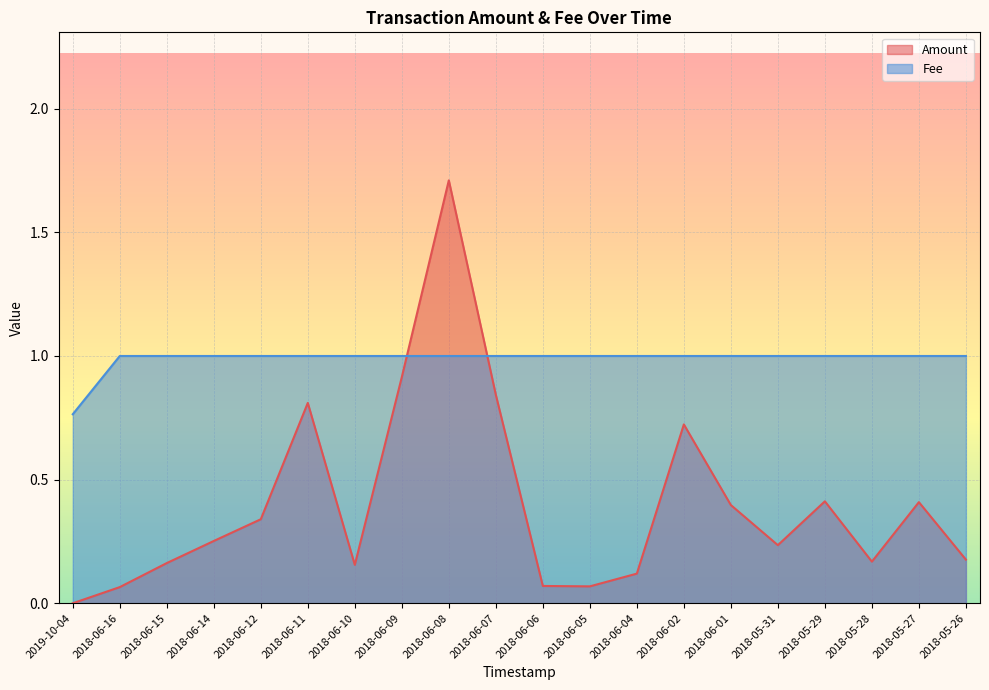

Which series has the widest spread of values?

Amount